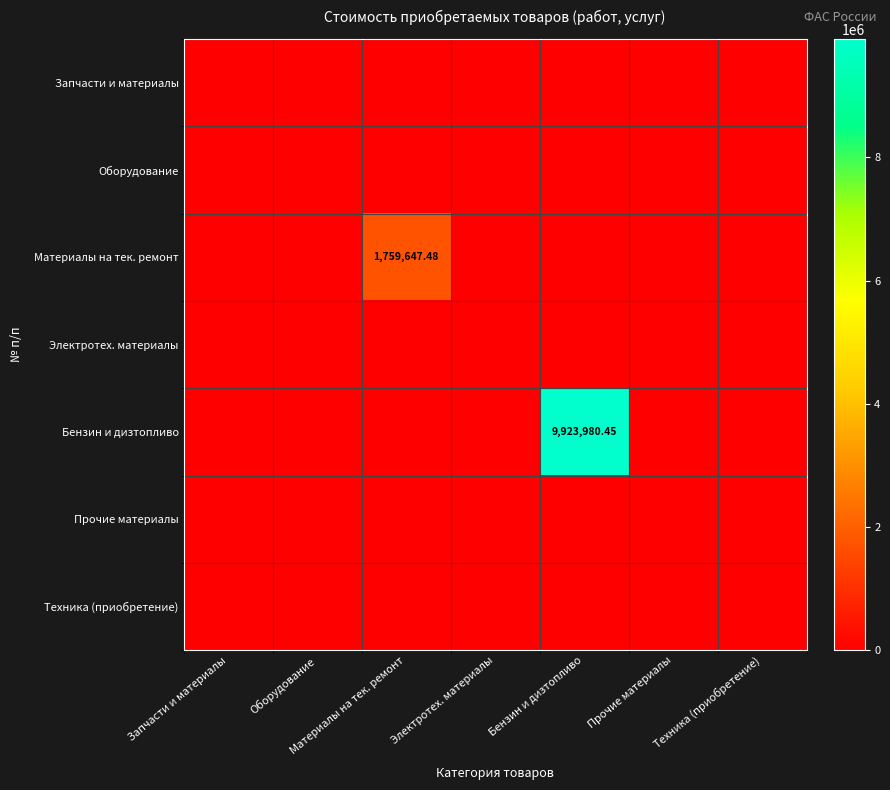

Which series has the largest range (max minus min)?

Бензин и дизтопливо